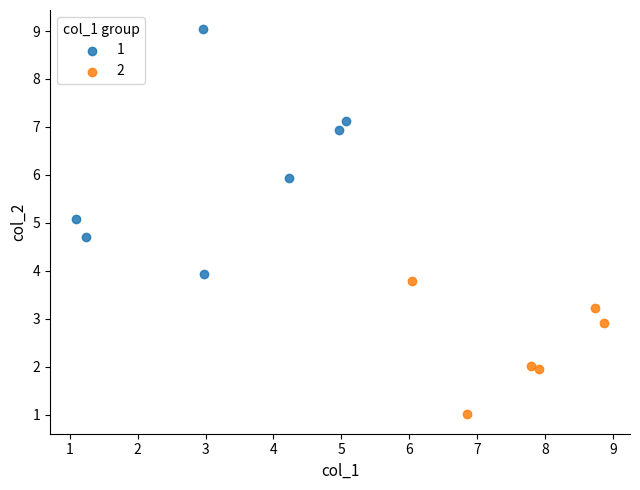

Which series has the largest Y range (max minus min)?

1